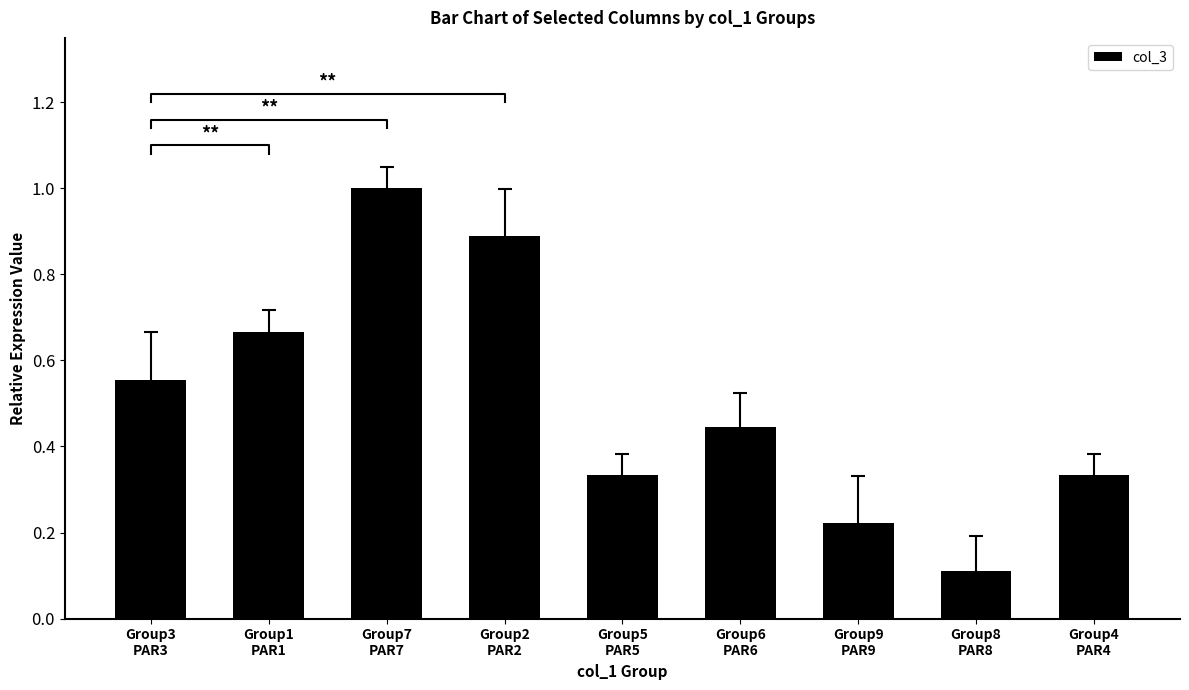

What is the change in value from Group3
PAR3 to Group9
PAR9?

-0.3